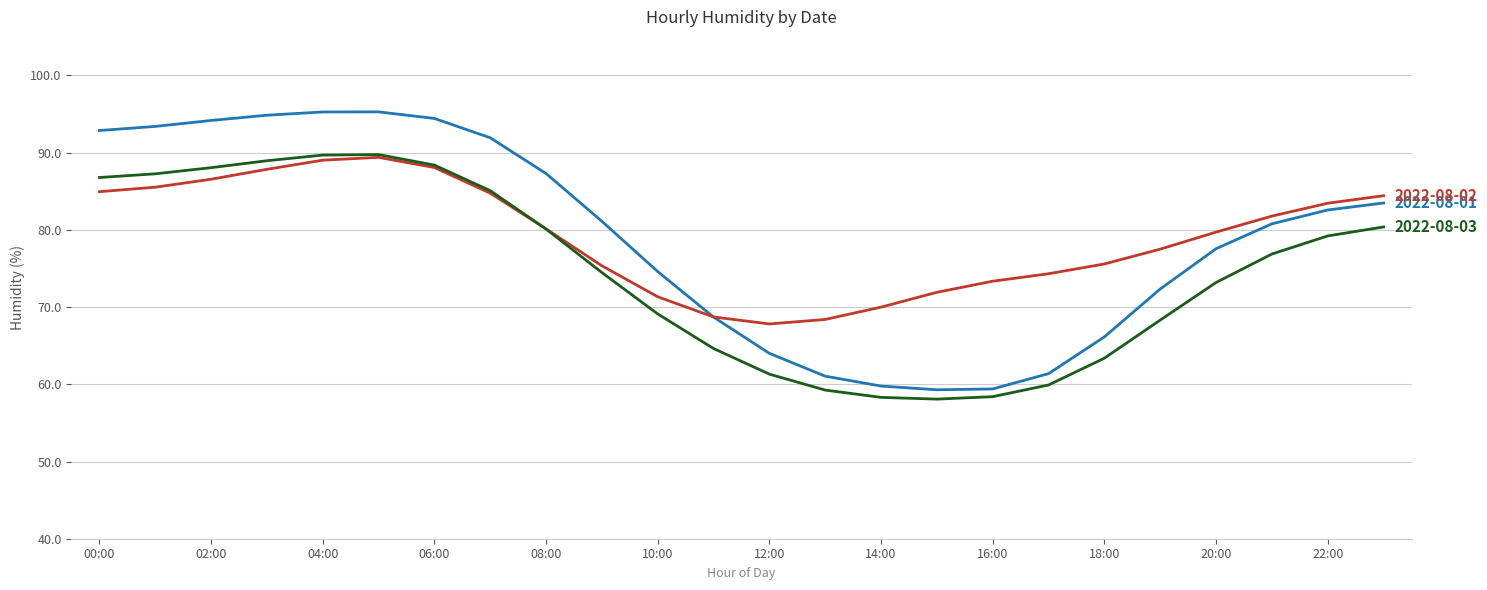

What is the minimum value shown in the chart?

58.1